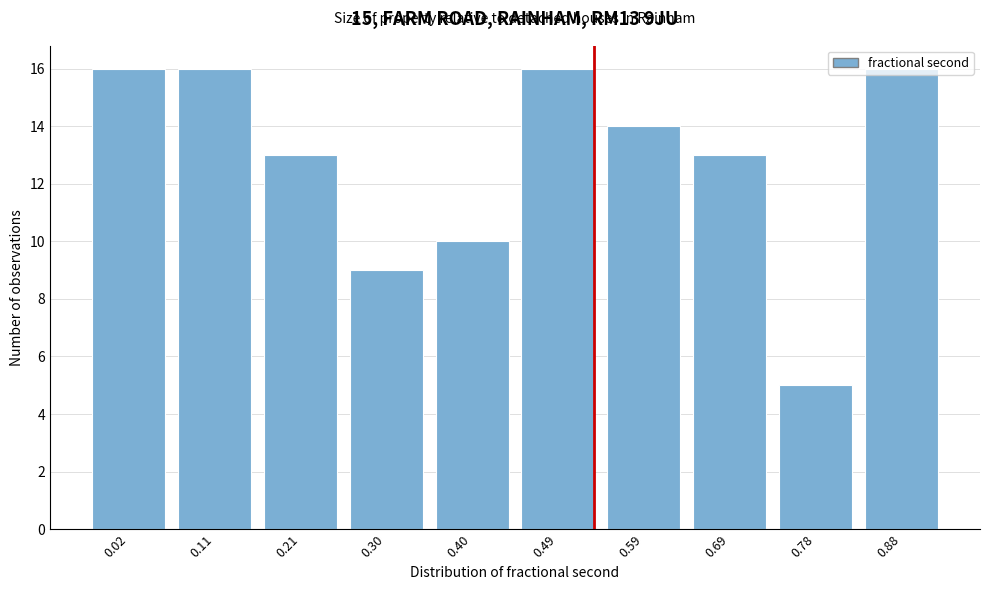

What is the change in value from 0.30 to 0.40?

+1